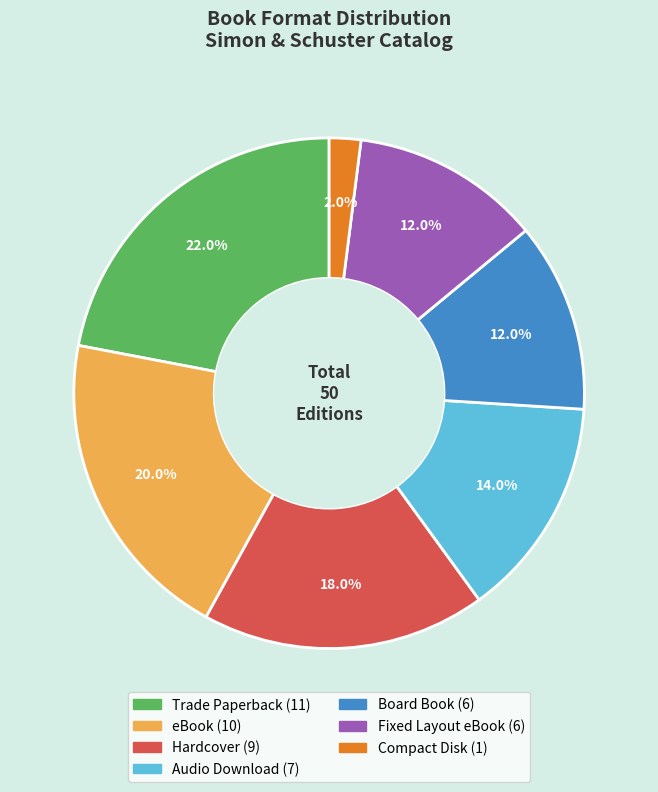

Combined, what portion of the pie is Board Book and Compact Disk?

14.0%